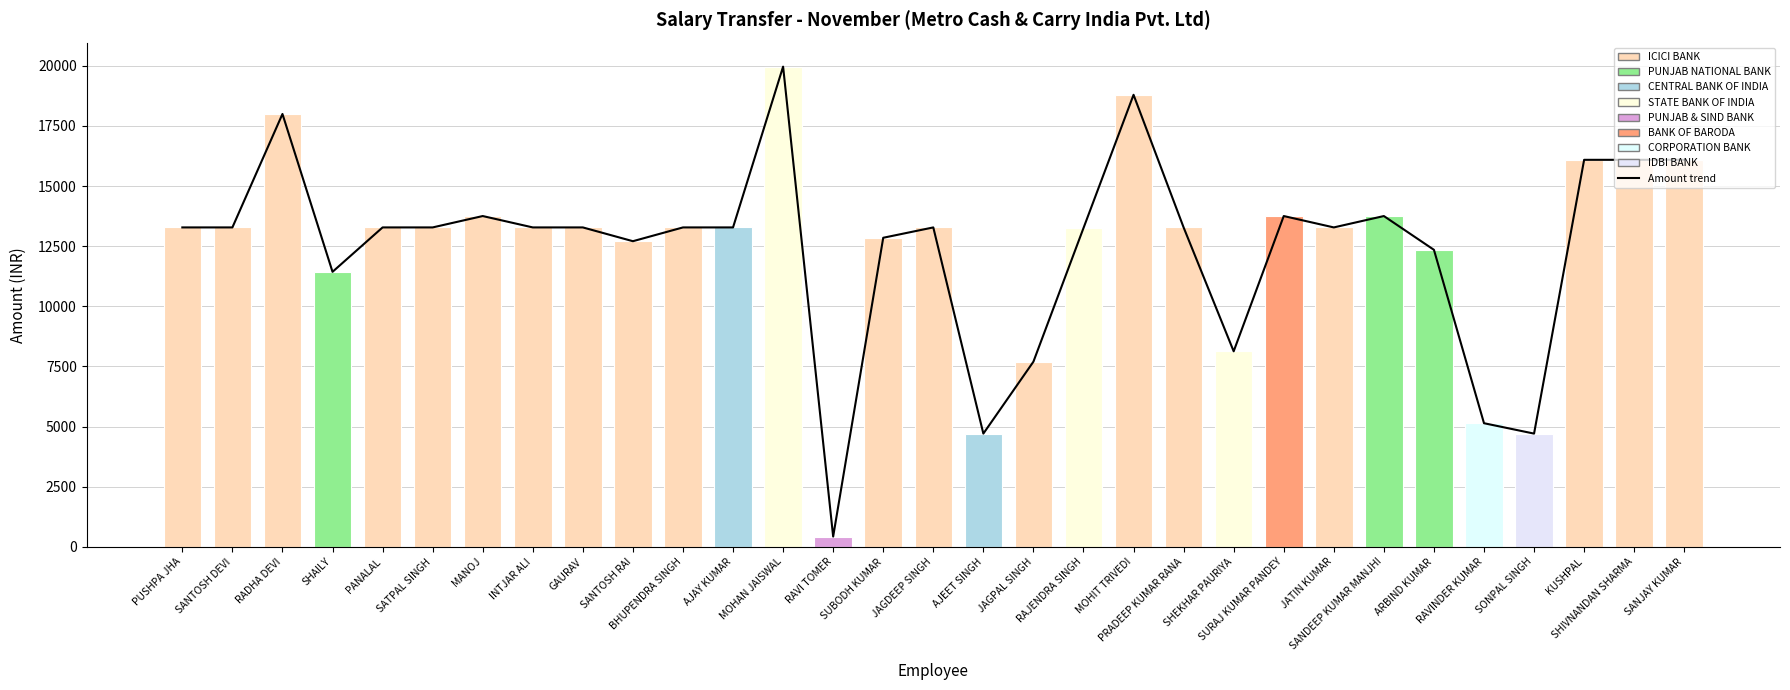

What is the change in value from SHEKHAR PAURIYA to ARBIND KUMAR?

+4219